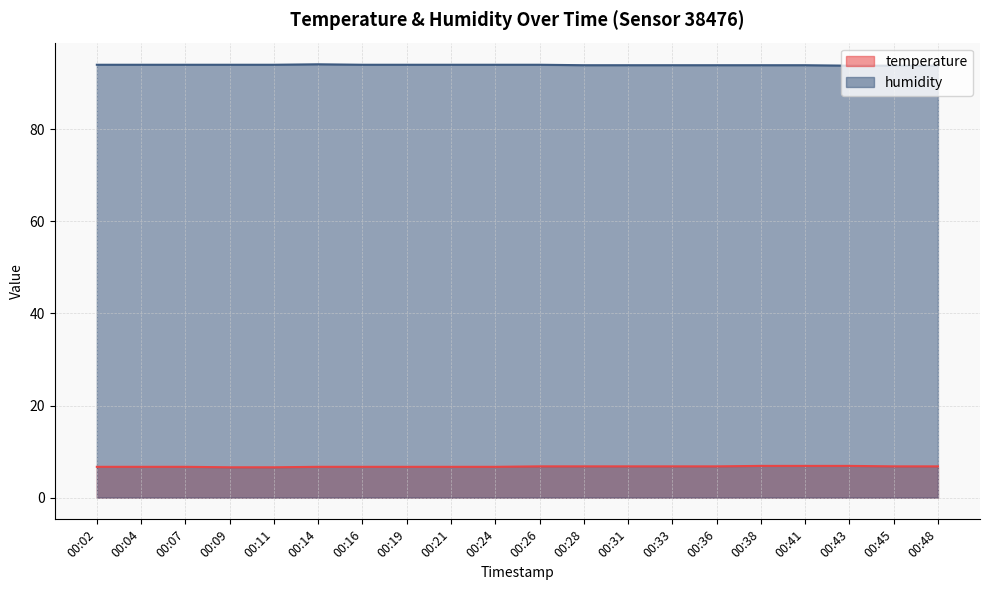

Reading right to left, what are all the values shown in this chart?

temperature: 6.8	6.8	6.9	6.9	6.9	6.8	6.8	6.8	6.8	6.8	6.7	6.7	6.7	6.7	6.7	6.6	6.6	6.7	6.7	6.7
humidity: 93.8	93.8	93.8	93.9	93.9	93.9	93.9	93.9	93.9	94.0	94.0	94.0	94.0	94.0	94.1	94.0	94.0	94.0	94.0	94.0